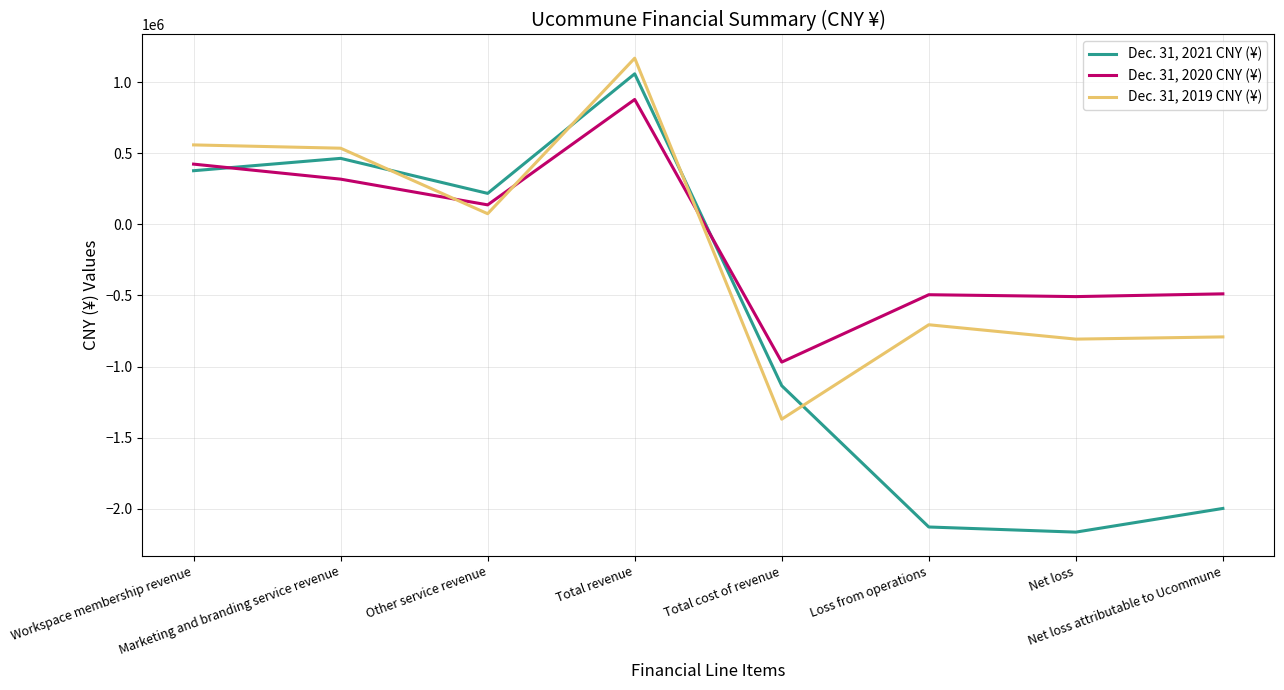

Is this an area chart (filled region under the line)?

No